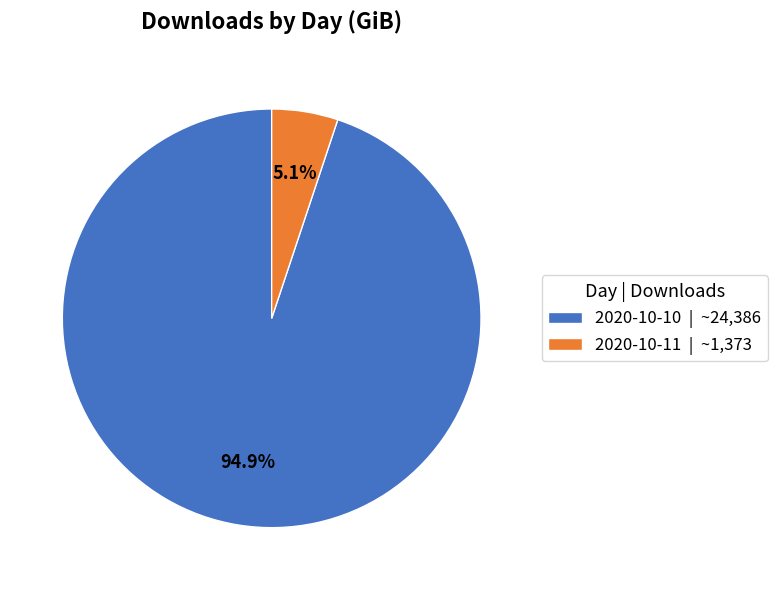

Which has a higher value, 2020-10-10 | ~24,386 or 2020-10-11 | ~1,373?

2020-10-10 | ~24,386